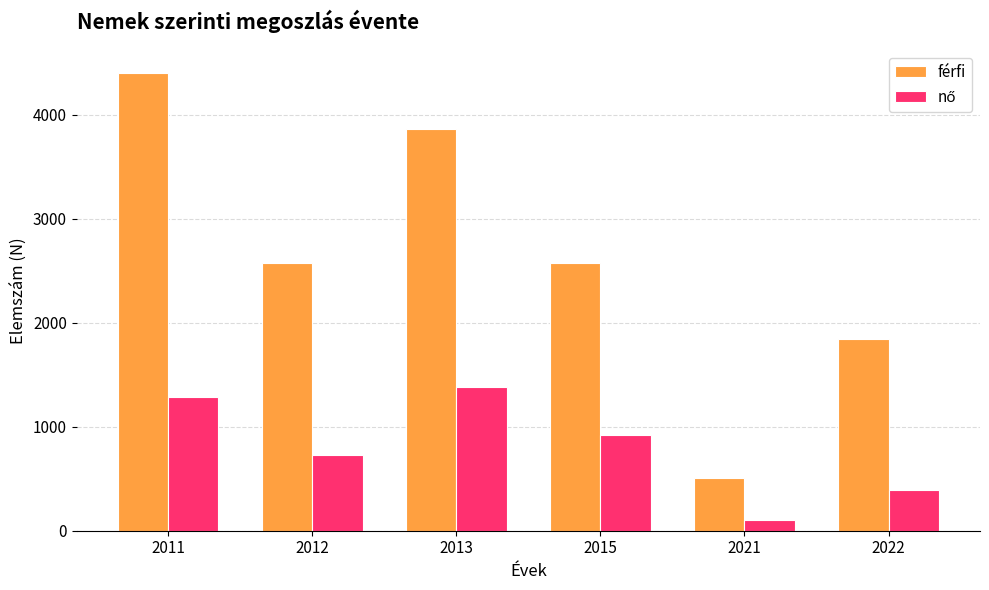

How many categories are shown in the chart?

6